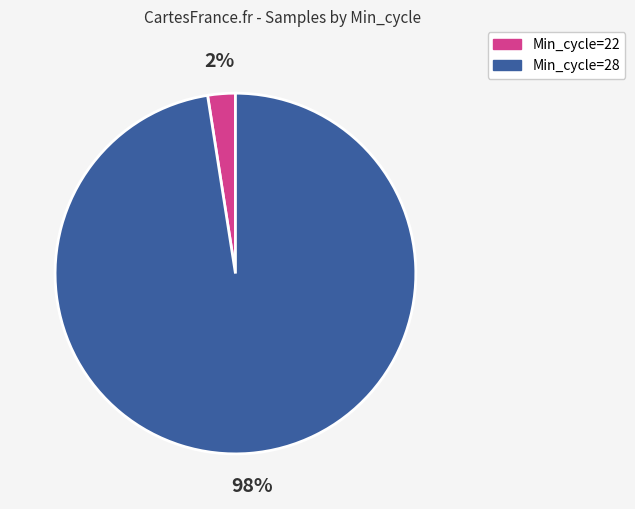

What is the smallest slice in the pie chart?

Min_cycle=22